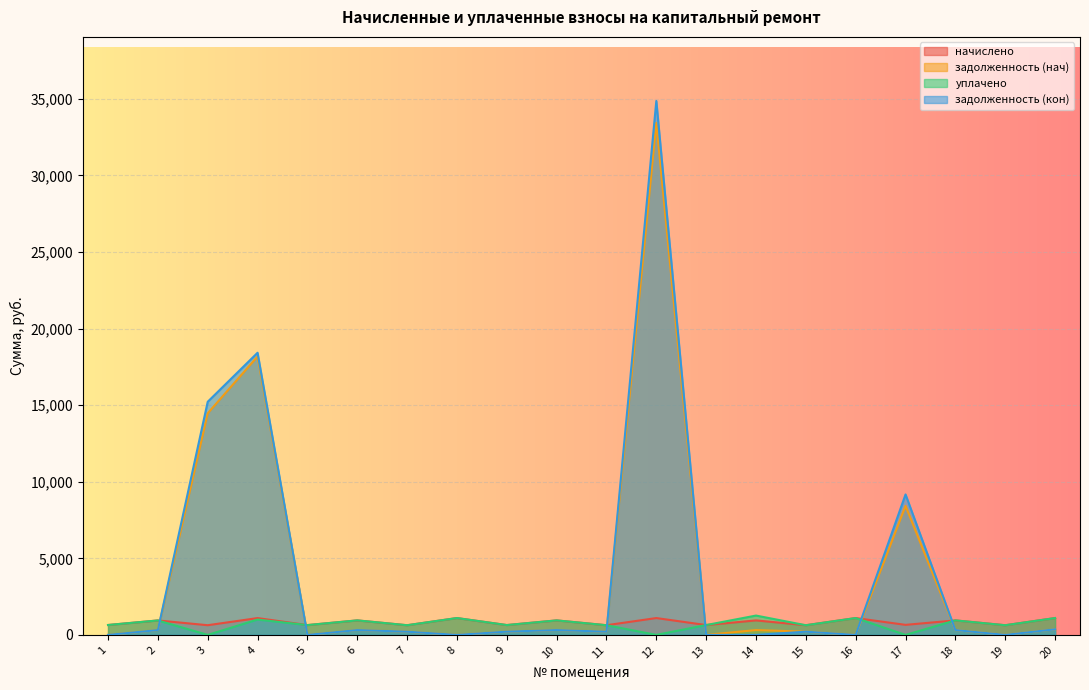

At which label is уплачено closest to 631?

15